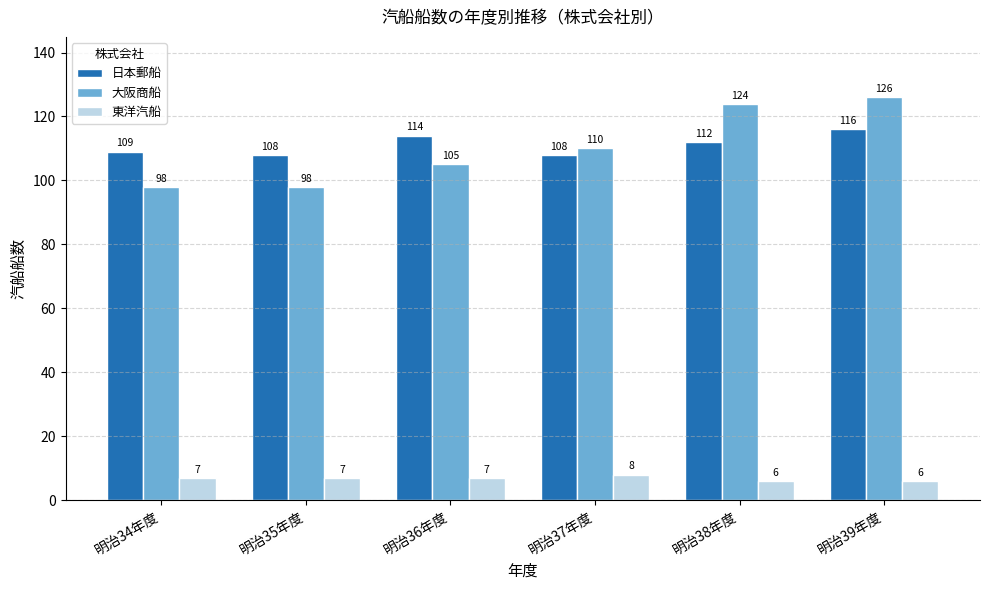

Reading left to right, what are all the values shown in this chart?

日本郵船: 明治34年度=109	明治35年度=108	明治36年度=114	明治37年度=108	明治38年度=112	明治39年度=116
大阪商船: 明治34年度=98	明治35年度=98	明治36年度=105	明治37年度=110	明治38年度=124	明治39年度=126
東洋汽船: 明治34年度=7	明治35年度=7	明治36年度=7	明治37年度=8	明治38年度=6	明治39年度=6